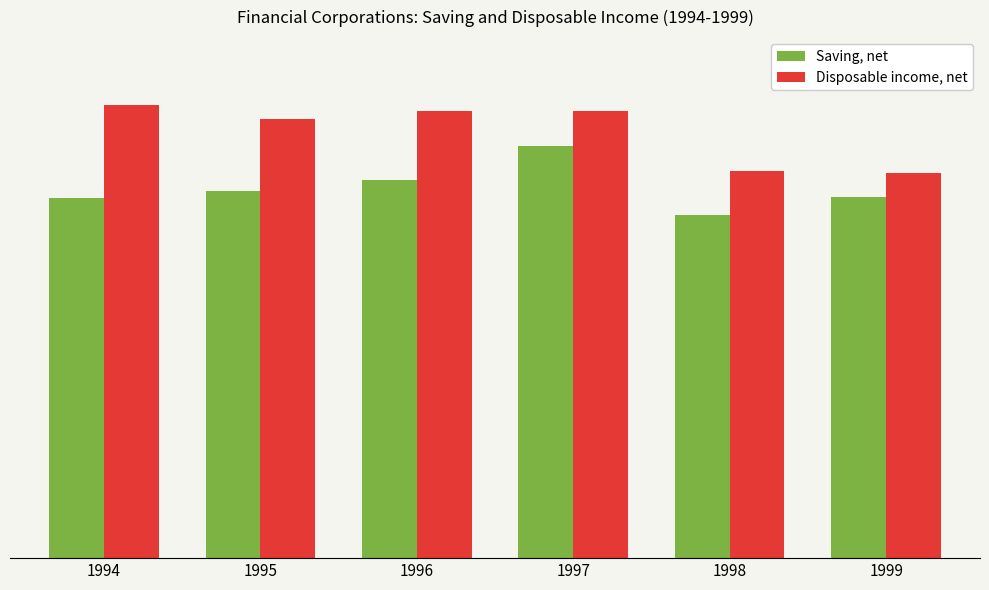

At which category is the sum across all series the highest?

1997